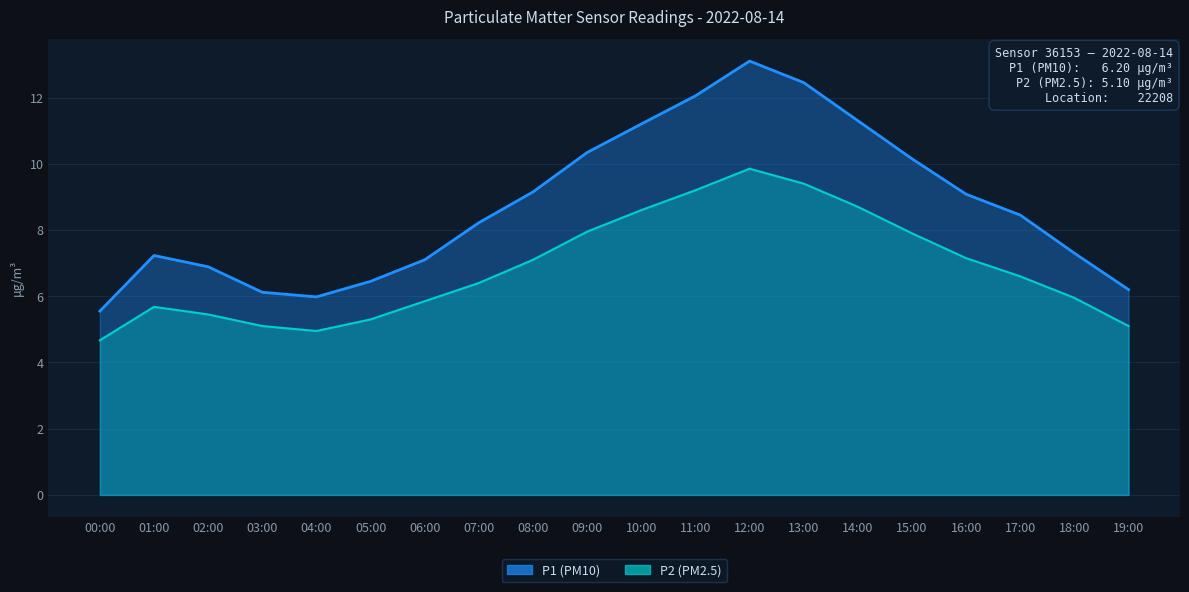

Read the P1 value at 17:00.

8.4